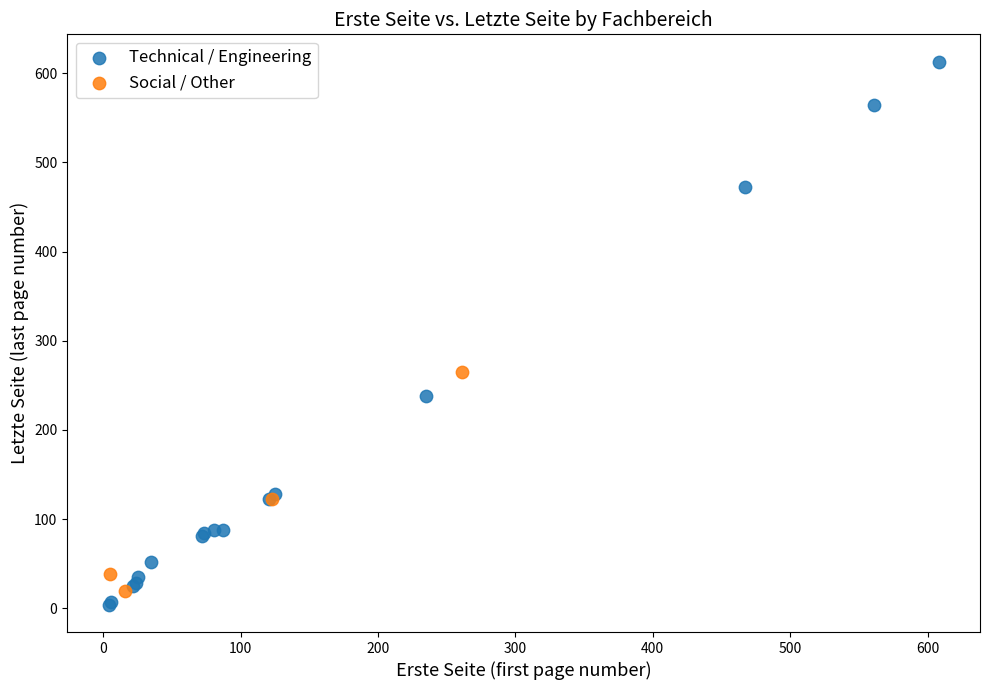

Which series reaches the maximum Y coordinate?

Technical / Engineering